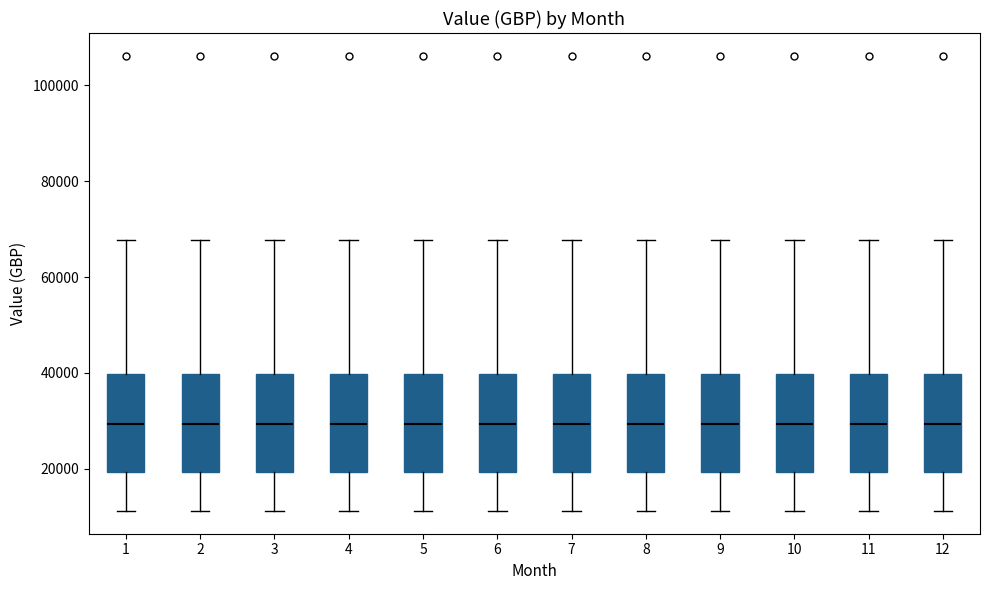

Reading left to right, read every box against the y-axis: the position of its median line, the range the box covers, and the ends of its whiskers. The values are not printed on the chart, so give them approximately, as read against the axis.

1: median 30000, box 20000 to 40000, whiskers 12000 to 68000
2: median 30000, box 20000 to 40000, whiskers 12000 to 68000
3: median 30000, box 20000 to 40000, whiskers 12000 to 68000
4: median 30000, box 20000 to 40000, whiskers 12000 to 68000
5: median 30000, box 20000 to 40000, whiskers 12000 to 68000
6: median 30000, box 20000 to 40000, whiskers 12000 to 68000
7: median 30000, box 20000 to 40000, whiskers 12000 to 68000
8: median 30000, box 20000 to 40000, whiskers 12000 to 68000
9: median 30000, box 20000 to 40000, whiskers 12000 to 68000
10: median 30000, box 20000 to 40000, whiskers 12000 to 68000
11: median 30000, box 20000 to 40000, whiskers 12000 to 68000
12: median 30000, box 20000 to 40000, whiskers 12000 to 68000